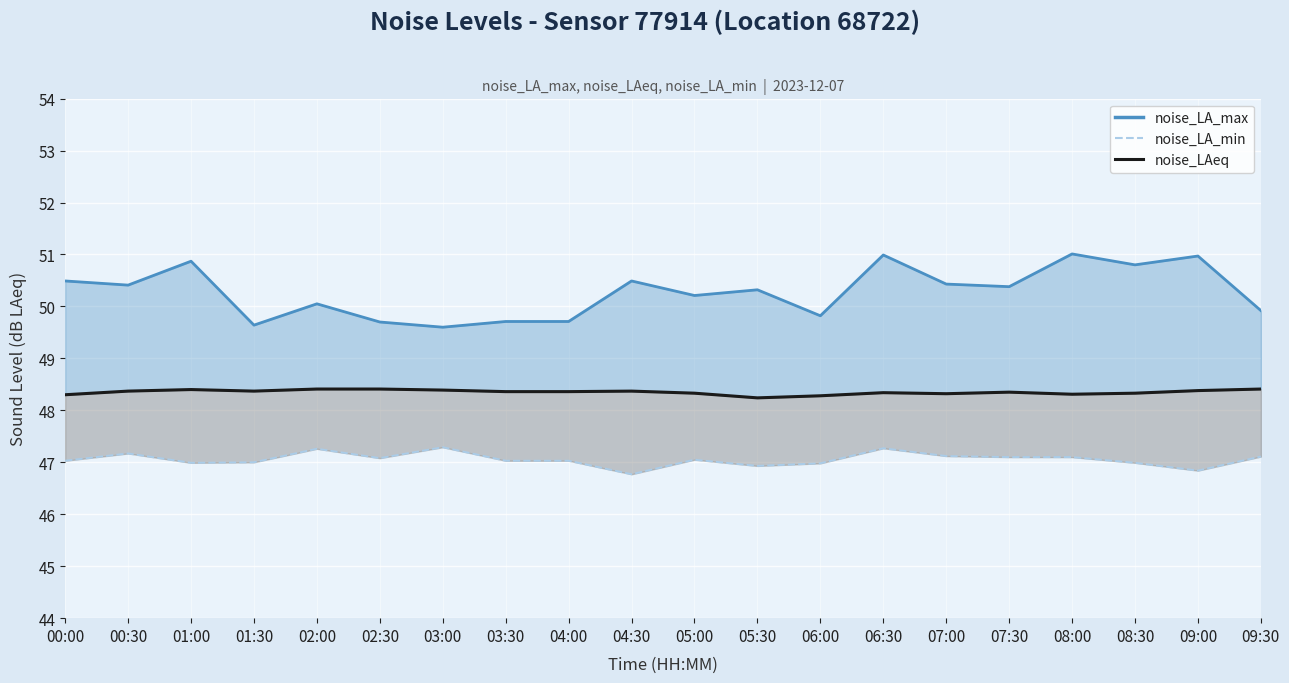

What is the average value of the noise_LA_min line series?

47.1